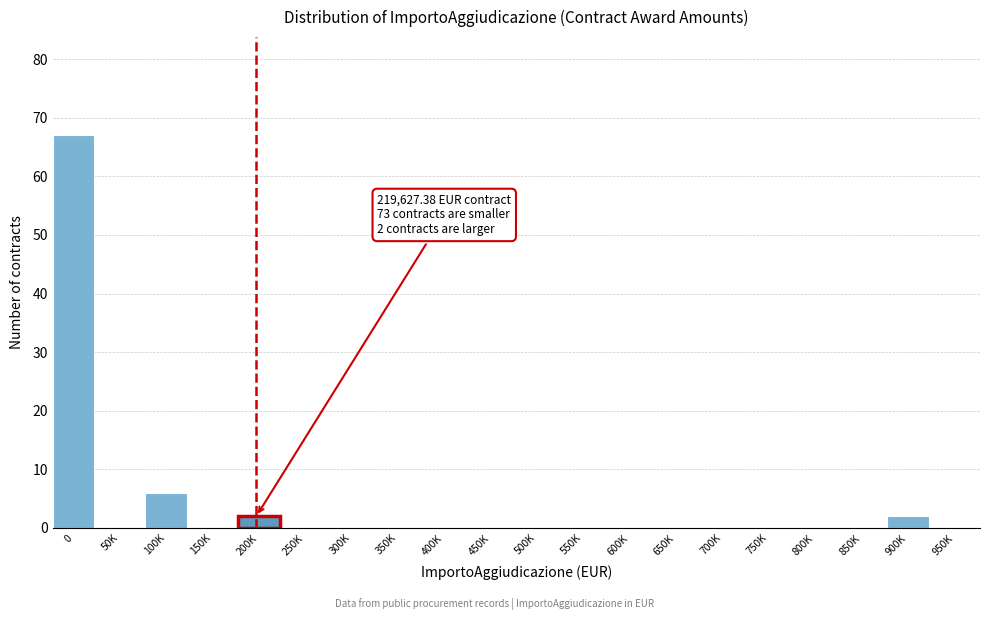

Reading left to right, list all the values displayed in this chart.

0=67	50K=0	100K=6	150K=0	200K=2	250K=0	300K=0	350K=0	400K=0	450K=0	500K=0	550K=0	600K=0	650K=0	700K=0	750K=0	800K=0	850K=0	900K=2	950K=0